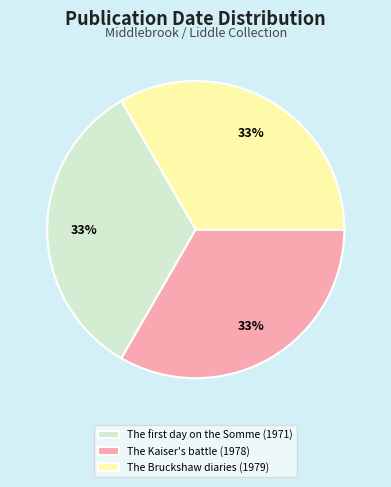

Is there any slice that represents more than half of the pie?

No